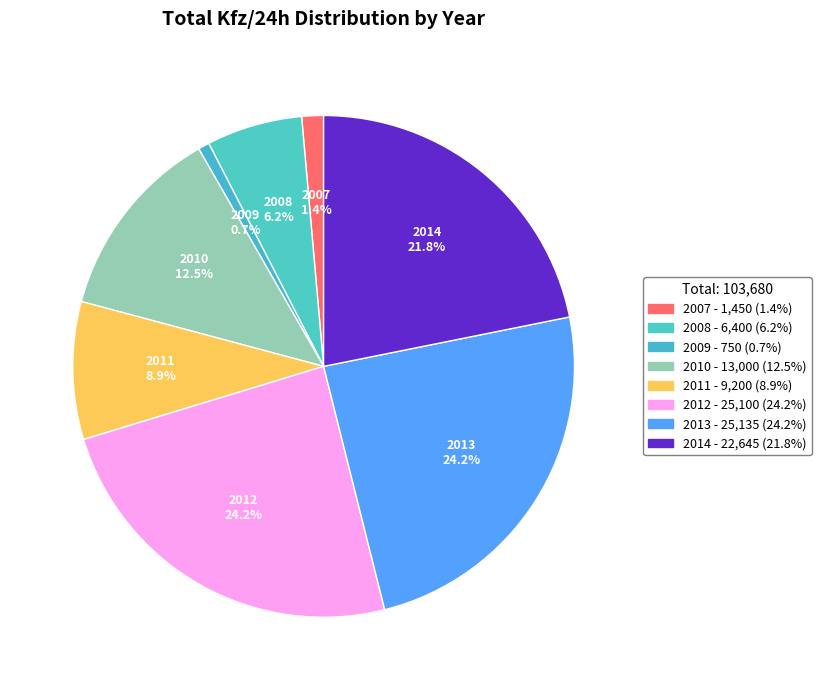

Between 2010 and 2007, which is larger?

2010